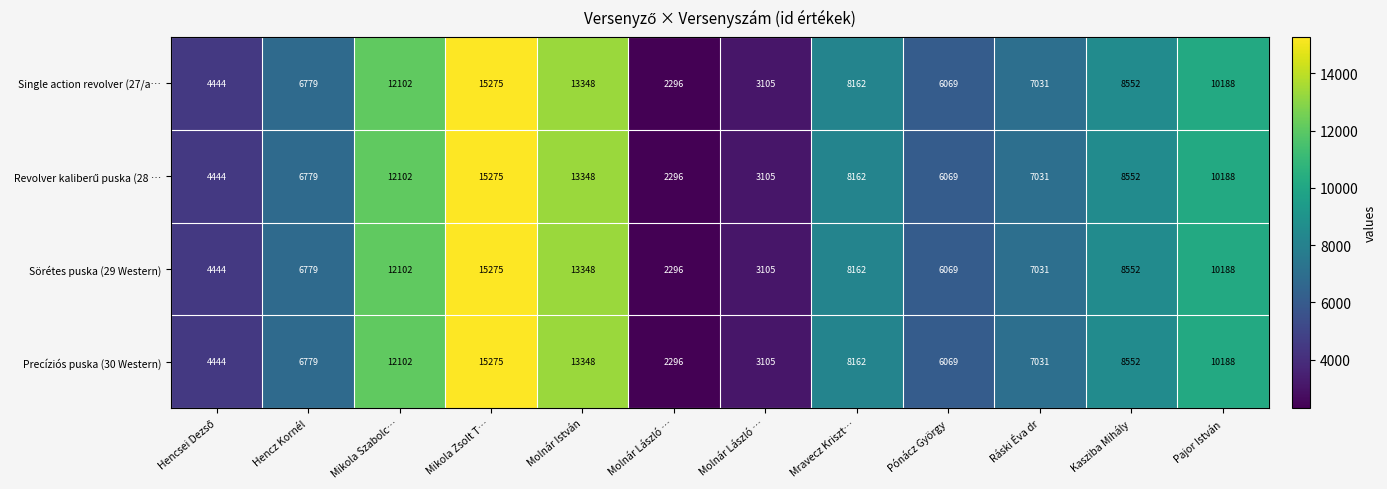

How many distinct data groups are displayed?

4